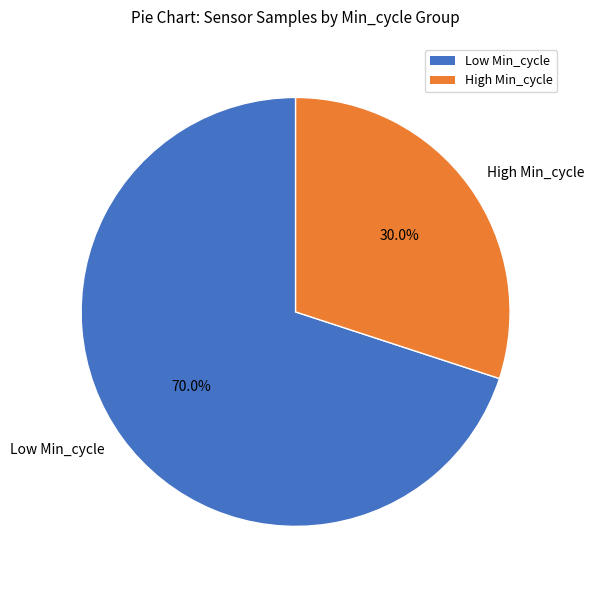

What is the smallest slice in the pie chart?

High Min_cycle